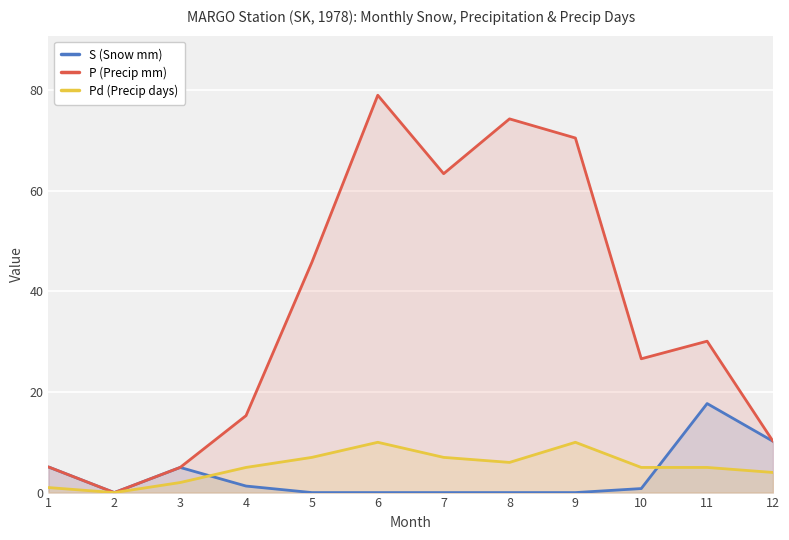

Does the chart display data point markers on the line(s)?

No